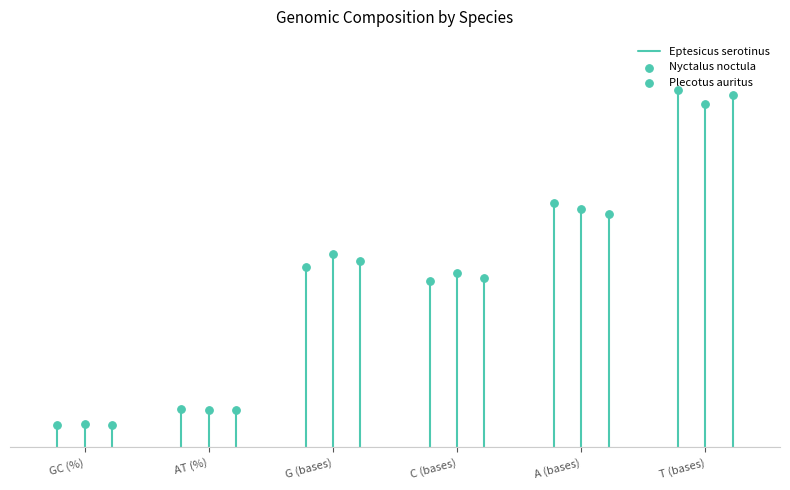

Which series reaches the maximum Y coordinate?

Eptesicus serotinus